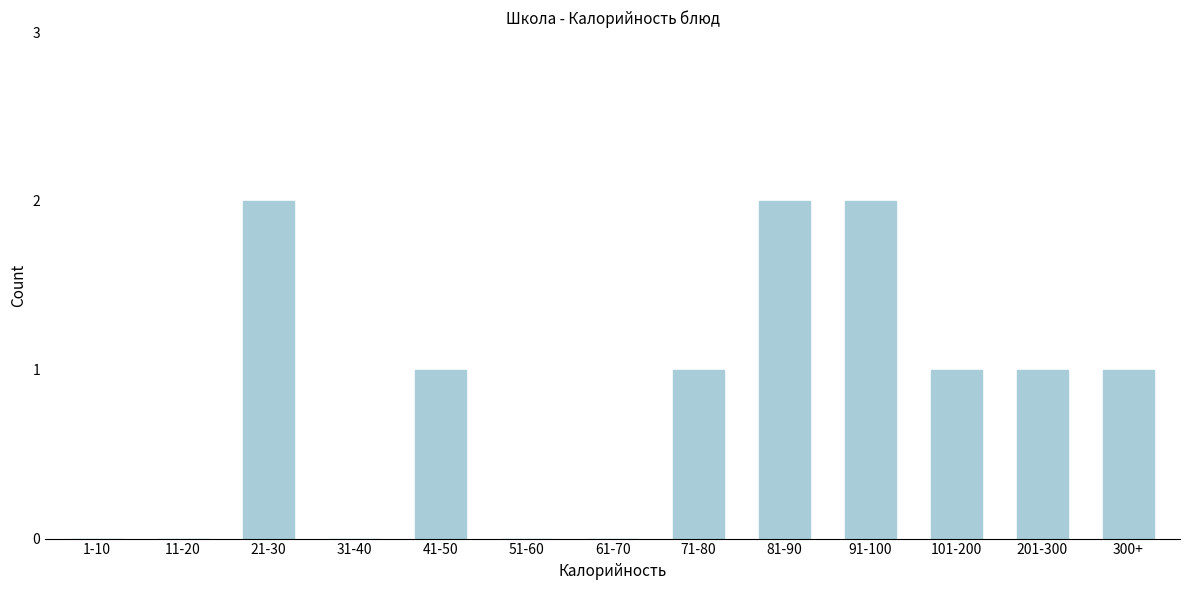

Reading left to right, extract all data points from this chart.

1-10=0	11-20=0	21-30=2	31-40=0	41-50=1	51-60=0	61-70=0	71-80=1	81-90=2	91-100=2	101-200=1	201-300=1	300+=1